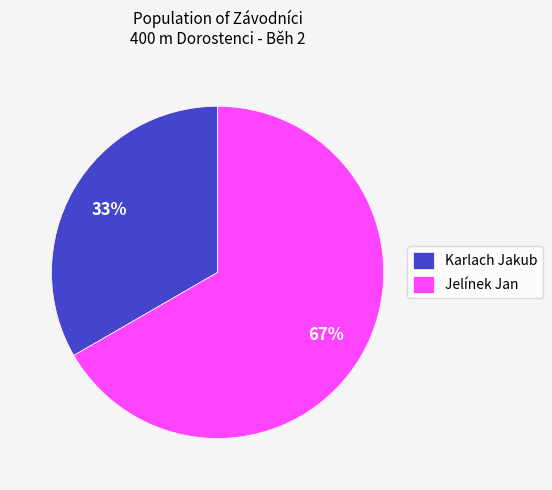

How many segments does this pie chart have?

2